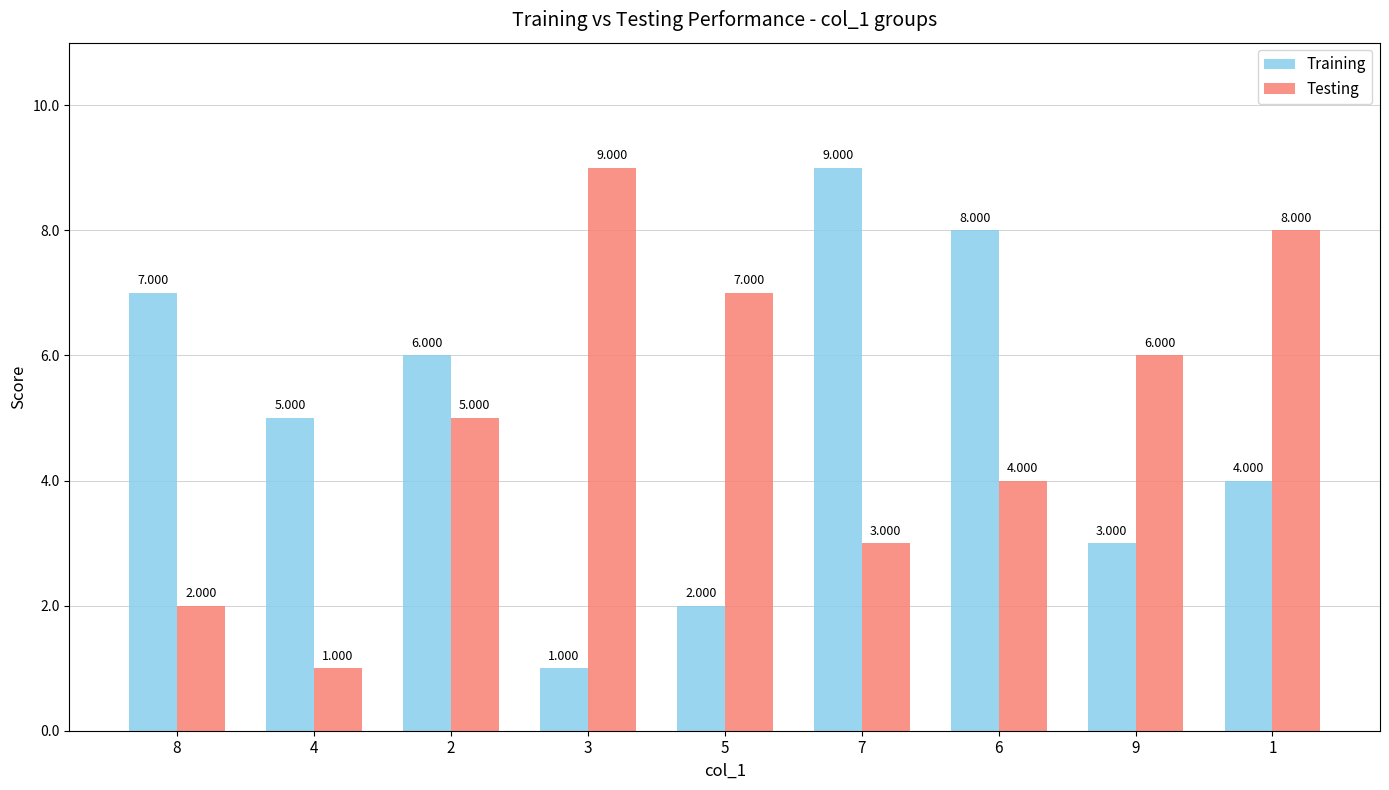

Between 5 and 7, which series saw the biggest shift?

Training